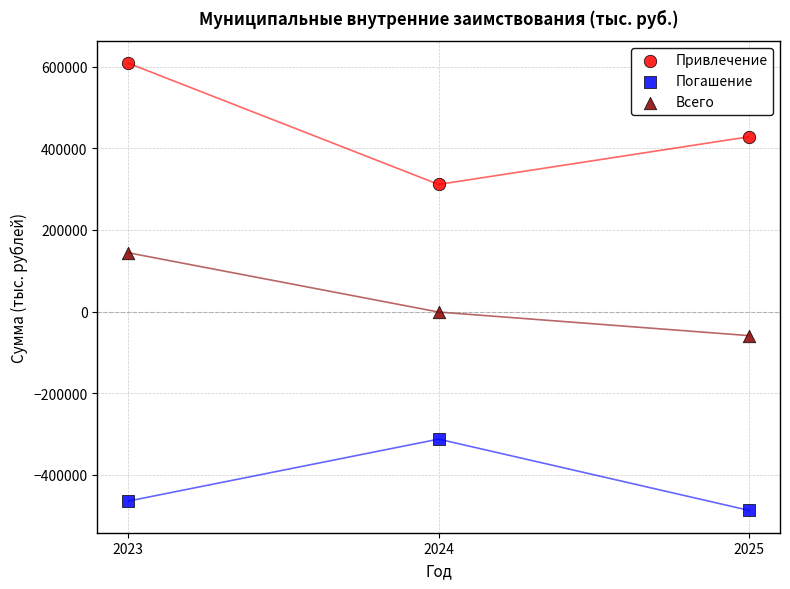

Which series reaches the minimum Y coordinate?

Погашение